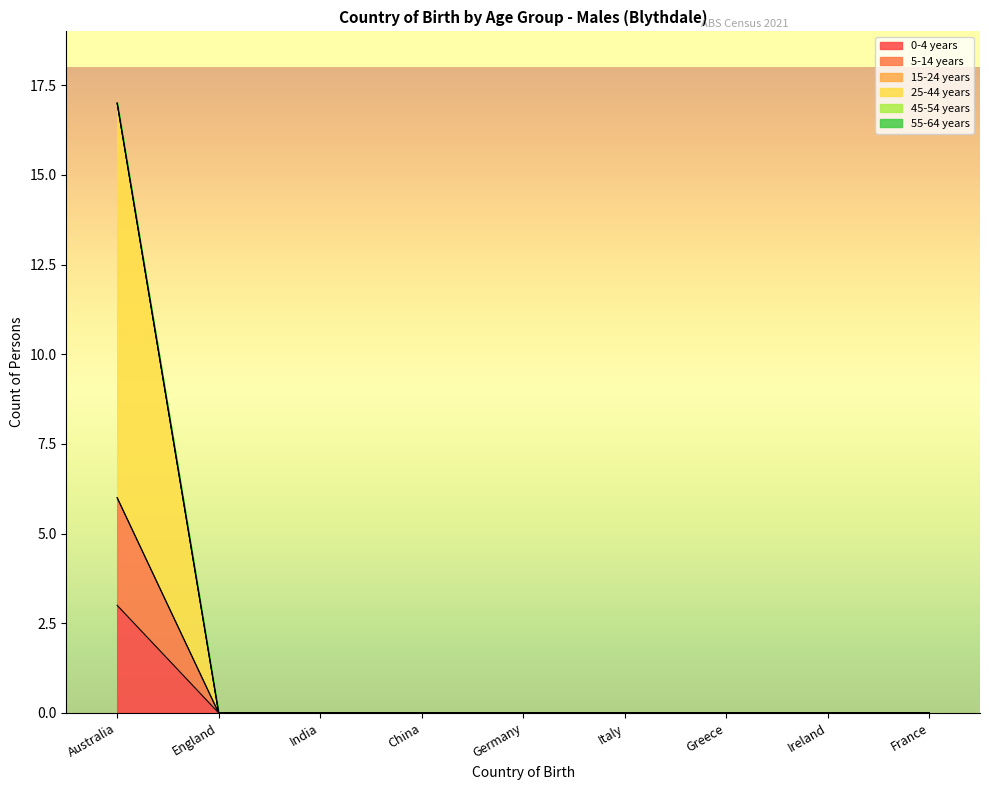

Is it true that 5-14 years equals 0 at France?

True